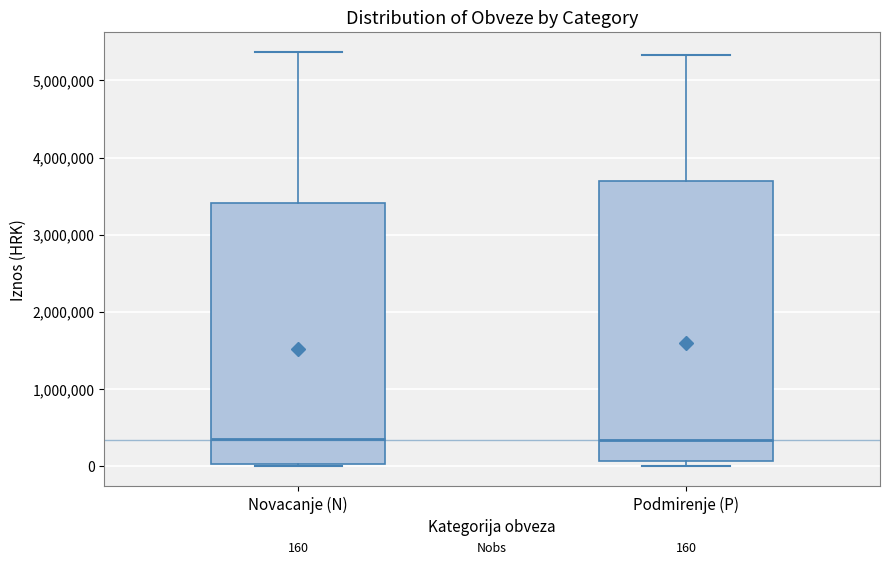

Which box is the tallest, from its lower edge to its upper edge?

Podmirenje (P)